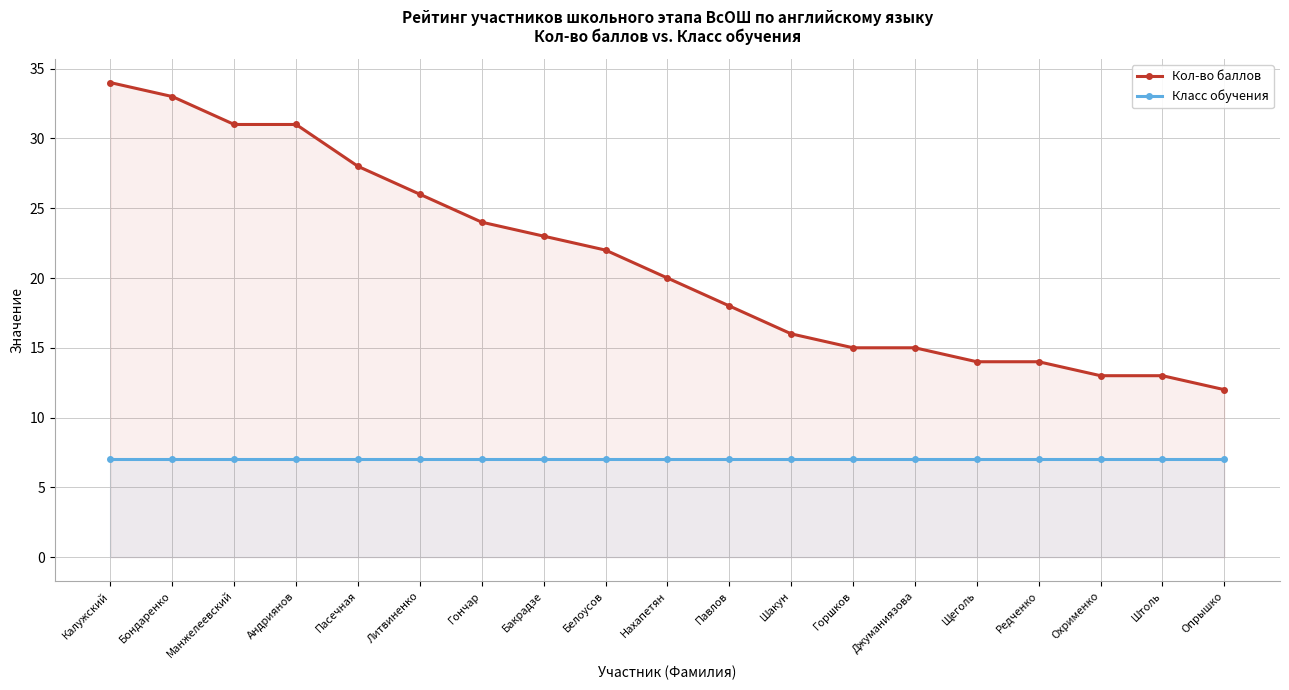

At which category is the sum across all series the highest?

Калужский